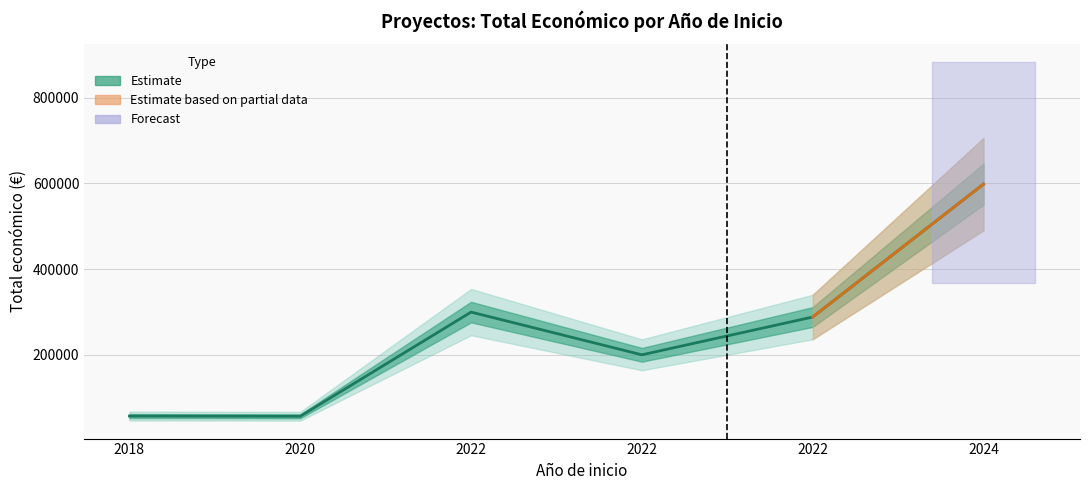

Is it true that the value at 2024 is 598303?

True